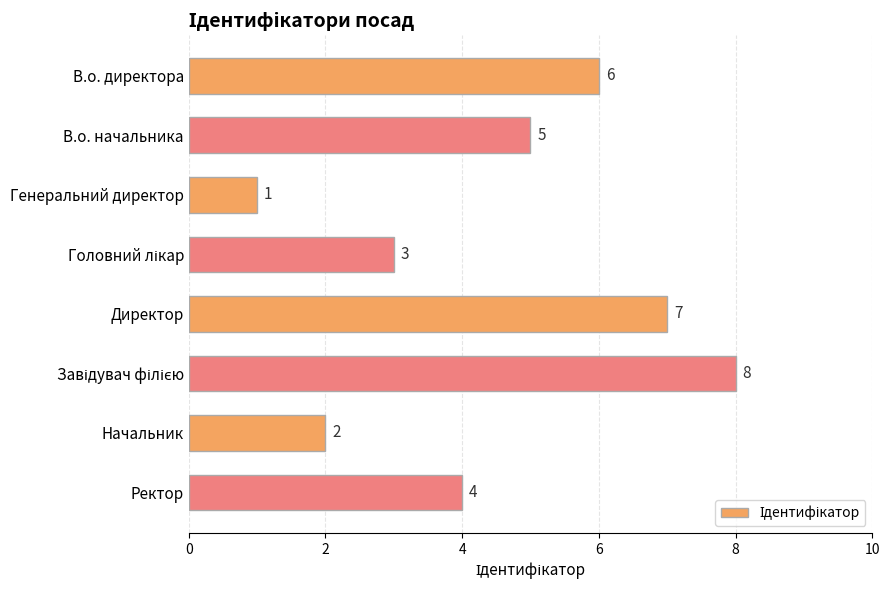

The value at Начальник is 3. True or false?

False